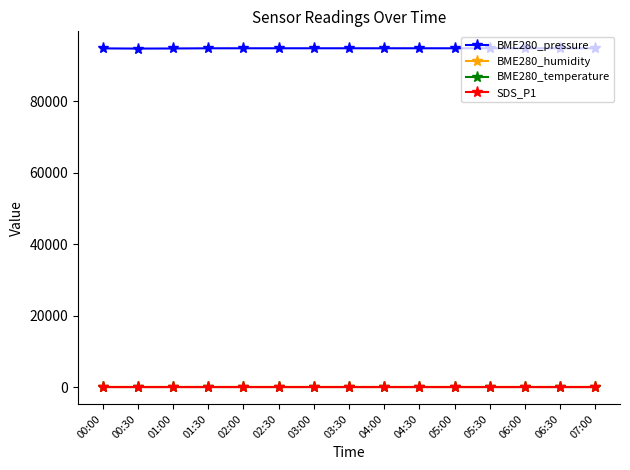

What is the label of the 14th point from the right?

00:30